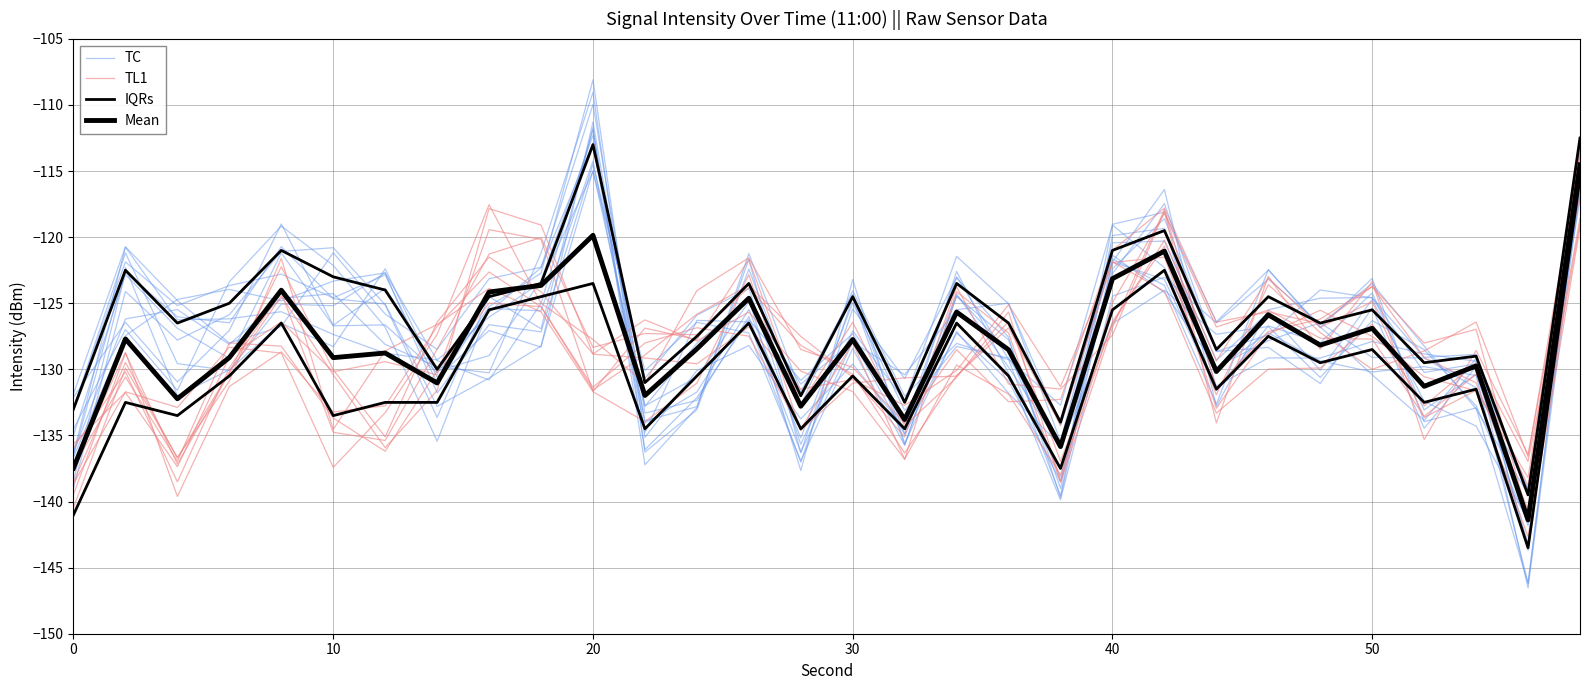

What is the difference between the second highest and second lowest values in the IQRs series?

21.0